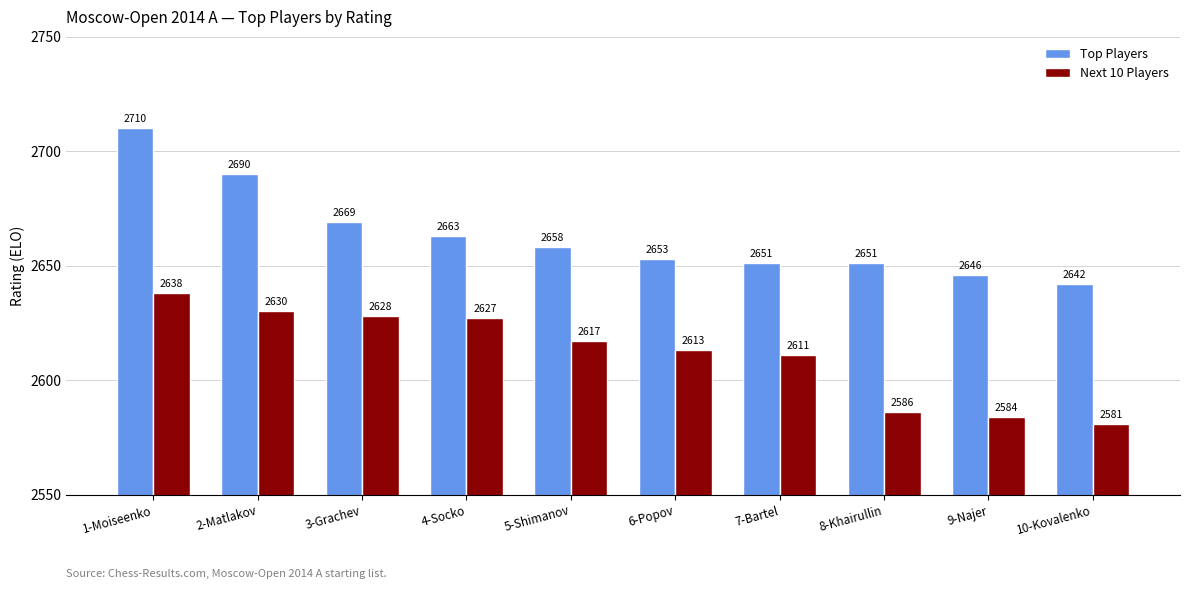

What is the difference between the highest and lowest values at 9-Najer?

62